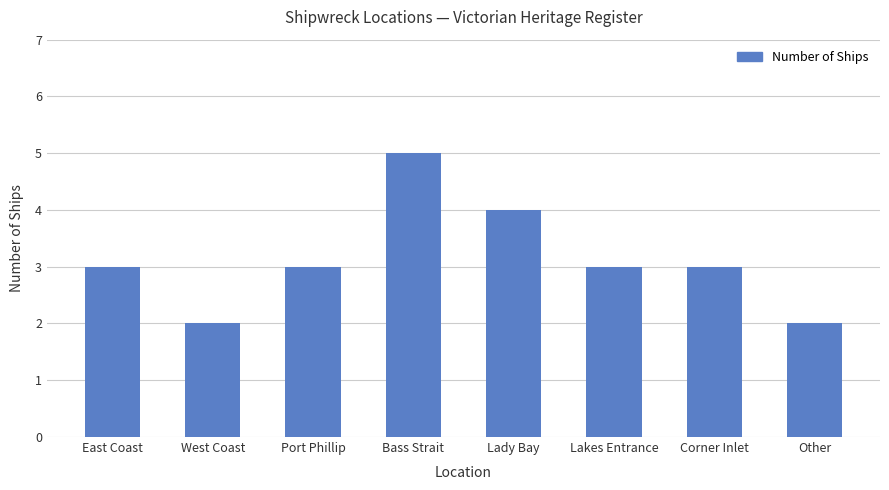

What is the greatest value displayed?

5